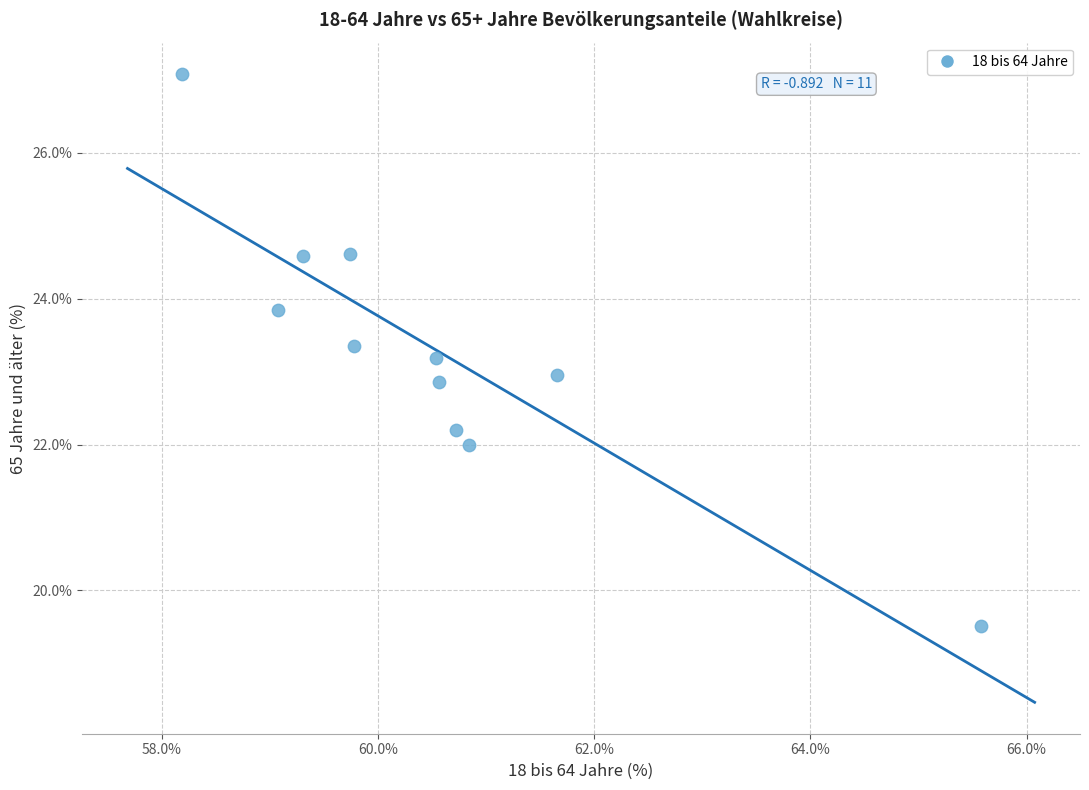

What is the average Y value?

23.3